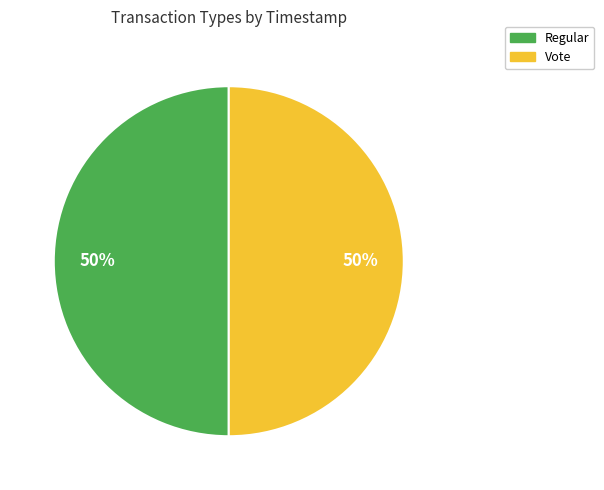

True or false: Vote accounts for 61% of the total.

False